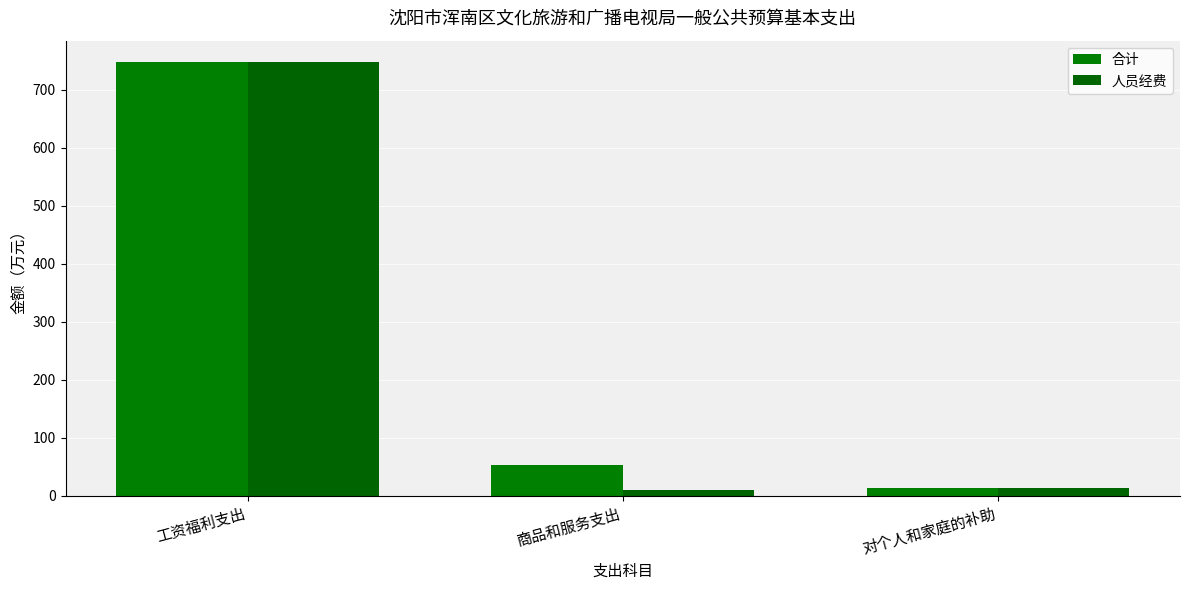

What is the difference between the maximum and minimum values in the 人员经费 series?

737.1